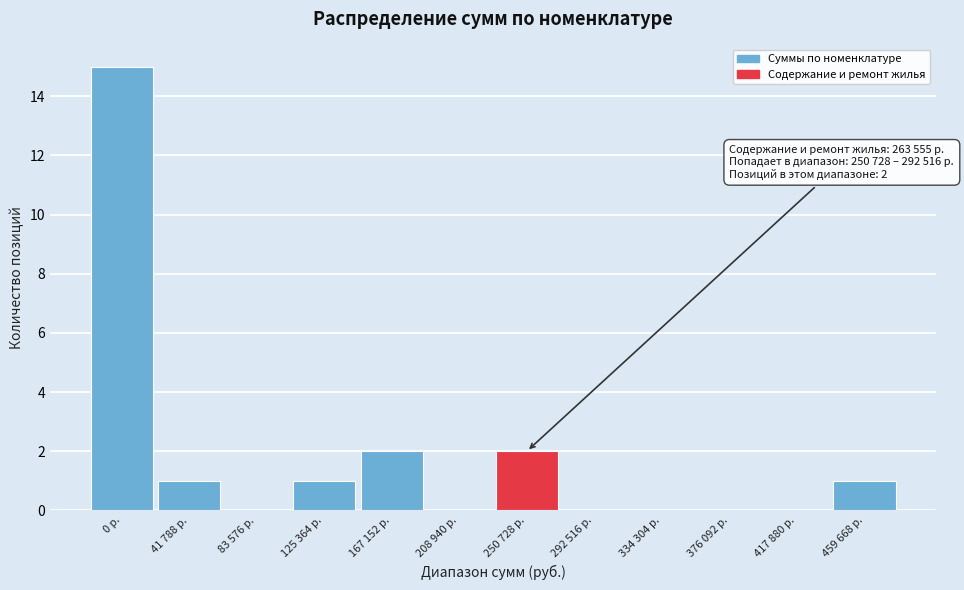

Reading left to right, extract all data points from this chart.

0 р.=15	41 788 р.=1	83 576 р.=0	125 364 р.=1	167 152 р.=2	208 940 р.=0	250 728 р.=2	292 516 р.=0	334 304 р.=0	376 092 р.=0	417 880 р.=0	459 668 р.=1